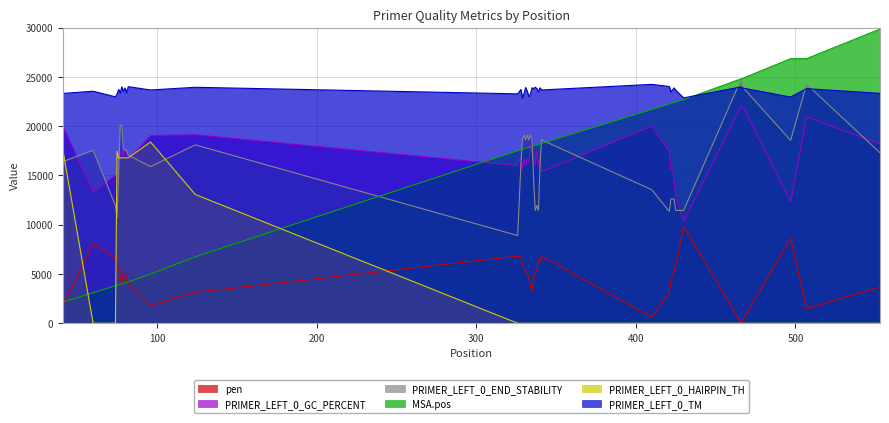

Reading left to right, extract all data points from this chart.

pen: 41=1698.5	60=8134.9	74=6558.8	75=5864.0	76=5700.8	77=4579.9	78=4041.6	79=5188.4	80=5295.3	81=4527.0	82=4018.5	96=1818.1	124=3138.3	326=6802.6	328=6696.1	329=5934.4	330=5661.5	331=5187.2	332=5175.9	333=4546.8	334=3857.1	335=3259.9	336=4463.5	337=5128.2	338=5462.1	339=6346.1	340=6257.8	341=6816.6	410=598.2	421=3060.3	422=4358.9	423=4803.1	424=5290.6	425=5872.1	430=9824.5	466=38.2	467=329.6	497=8615.9	507=1485.1	553=3674.4
PRIMER_LEFT_0_TM: 41=23320.4	60=23546.0	74=22976.4	75=23254.4	76=23719.6	77=23368.0	78=23983.2	79=23524.8	80=23882.0	81=23389.2	82=24007.6	96=23672.8	124=23944.8	326=23278.8	328=23721.6	329=22826.4	330=23335.6	331=23925.2	332=23529.6	333=22981.2	334=23257.2	335=23896.0	336=23814.4	337=23948.8	338=23815.2	339=23461.6	340=23896.8	341=23673.2	410=24239.2	421=24024.0	422=23456.4	423=23678.8	424=23883.6	425=23651.2	430=22870.0	466=23984.8	467=23868.0	497=22953.6	507=23806.0	553=23330.4
PRIMER_LEFT_0_GC_PERCENT: 41=20000.0	60=13333.2	74=15000.0	75=15000.0	76=16000.0	77=17391.2	78=16666.8	79=16666.8	80=17600.0	81=17391.2	82=16666.8	96=19047.6	124=19130.4	326=16000.0	328=16923.2	329=15652.0	330=16666.8	331=16000.0	332=16666.8	333=16363.6	334=18182.0	335=17391.2	336=16666.8	337=16000.0	338=17600.0	339=16000.0	340=16923.2	341=15384.8	410=20000.0	421=17391.2	422=15652.0	423=15652.0	424=14400.0	425=12800.0	430=10370.4	466=22000.0	467=22000.0	497=12307.6	507=20952.4	553=18182.0
PRIMER_LEFT_0_END_STABILITY: 41=16400.0	60=17550.0	74=11950.0	75=10750.0	76=15300.0	77=20100.0	78=20100.0	79=17750.0	80=17550.0	81=17550.0	82=17050.0	96=15900.0	124=18100.0	326=8900.0	328=16050.0	329=18600.0	330=19100.0	331=18600.0	332=19100.0	333=18600.0	334=19100.0	335=18600.0	336=14500.0	337=11450.0	338=11950.0	339=11450.0	340=16050.0	341=18600.0	410=13550.0	421=11350.0	422=12600.0	423=12600.0	424=12600.0	425=11450.0	430=11450.0	466=24750.0	467=23950.0	497=18550.0	507=24250.0	553=17300.0
PRIMER_LEFT_0_HAIRPIN_TH: 41=17616.0	60=0.0	74=0.0	75=17468.0	76=16772.0	77=16772.0	78=16780.0	79=16780.0	80=16780.0	81=16780.0	82=16780.0	96=18392.0	124=13068.0	326=0.0	328=0.0	329=0.0	330=0.0	331=0.0	332=0.0	333=0.0	334=0.0	335=0.0	336=0.0	337=0.0	338=0.0	339=0.0	340=0.0	341=0.0	410=0.0	421=0.0	422=0.0	423=0.0	424=0.0	425=0.0	430=0.0	466=0.0	467=0.0	497=0.0	507=0.0	553=0.0
MSA.pos: 41=2150.0	60=3100.0	74=3800.0	75=3850.0	76=3900.0	77=3950.0	78=4000.0	79=4050.0	80=4100.0	81=4150.0	82=4200.0	96=5000.0	124=6750.0	326=17500.0	328=17600.0	329=17650.0	330=17700.0	331=17750.0	332=17800.0	333=17850.0	334=17900.0	335=17950.0	336=18000.0	337=18050.0	338=18100.0	339=18150.0	340=18200.0	341=18250.0	410=21700.0	421=22250.0	422=22300.0	423=22350.0	424=22400.0	425=22450.0	430=22700.0	466=24800.0	467=24850.0	497=26850.0	507=26850.0	553=29850.0